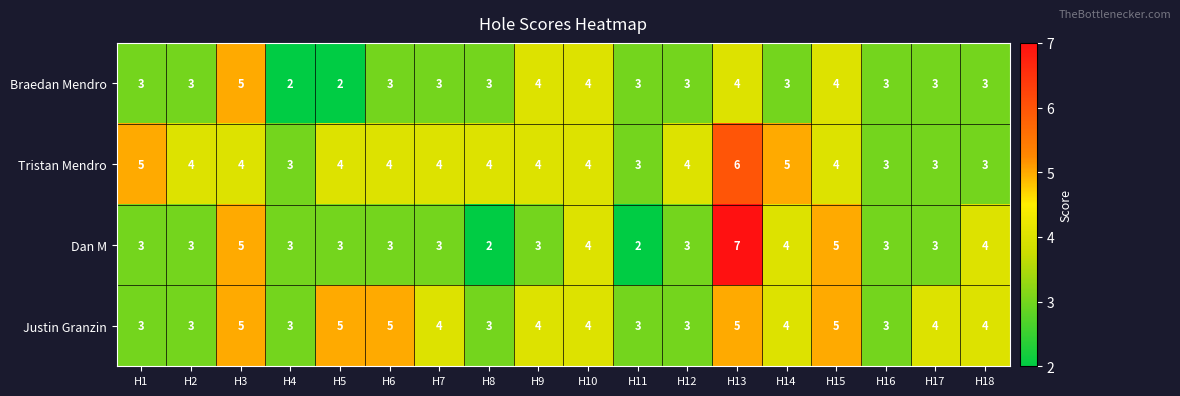

Which category has the highest value in the Braedan Mendro series?

H3